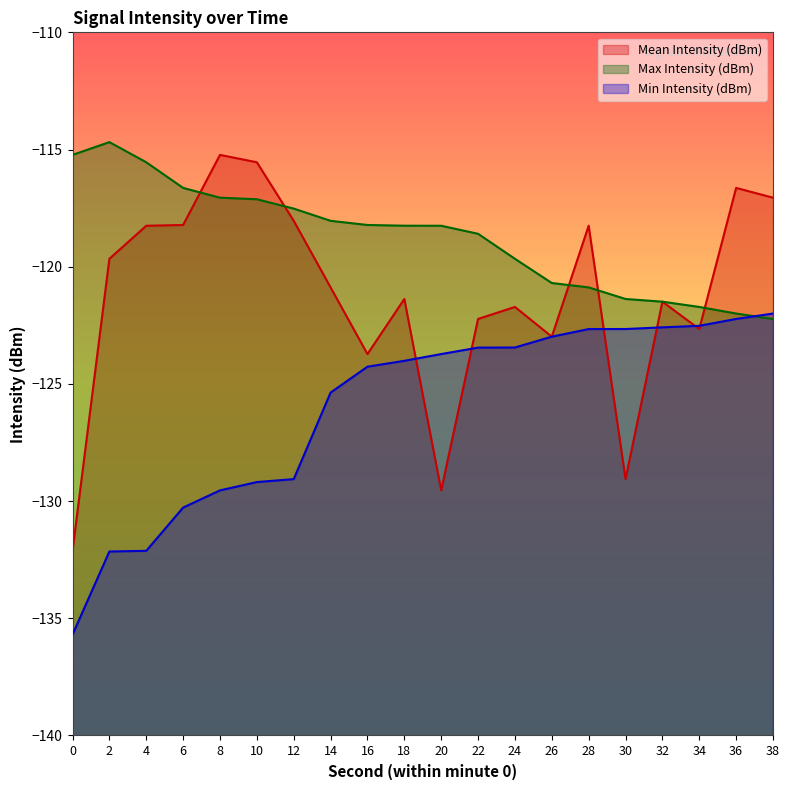

True or false: Min Intensity (dBm) has more than 2 interior local peaks.

False